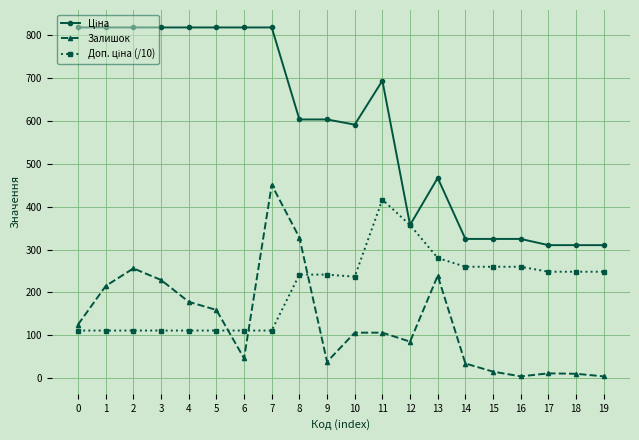

True or false: Залишок has more than 2 interior local peaks.

True